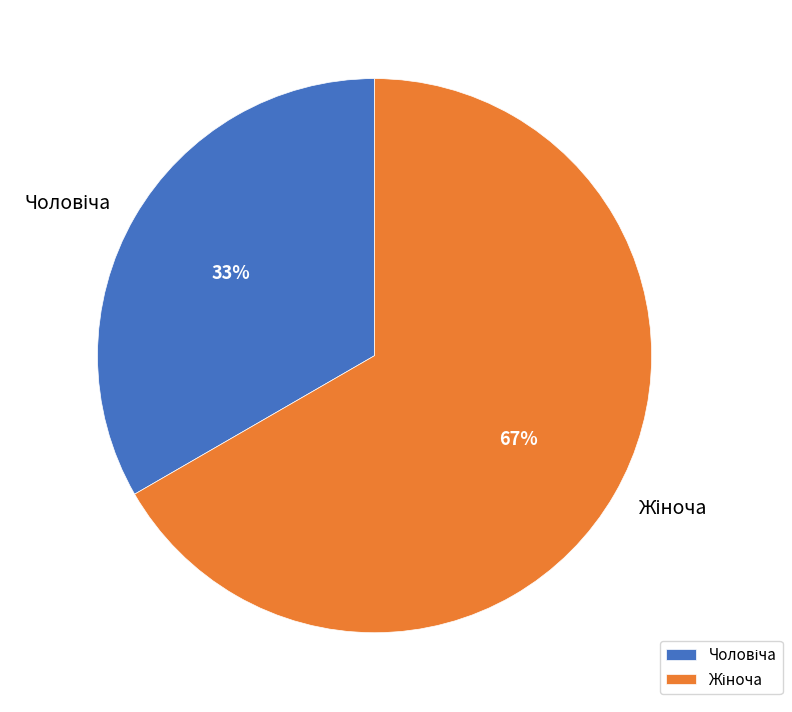

Is there a majority slice in this chart?

Yes